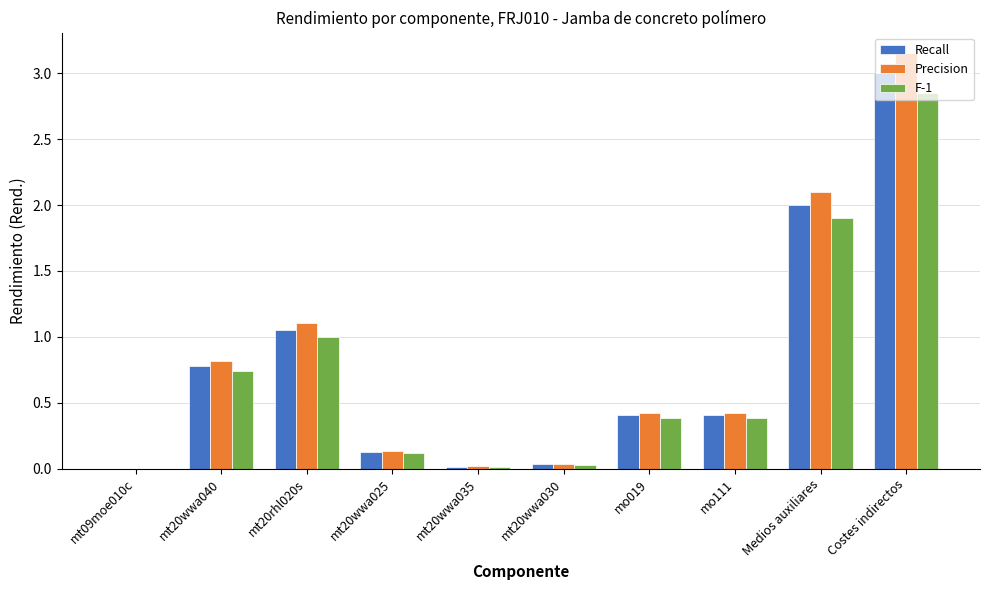

Is it true that Recall equals 0.1 at mt20wwa025?

True